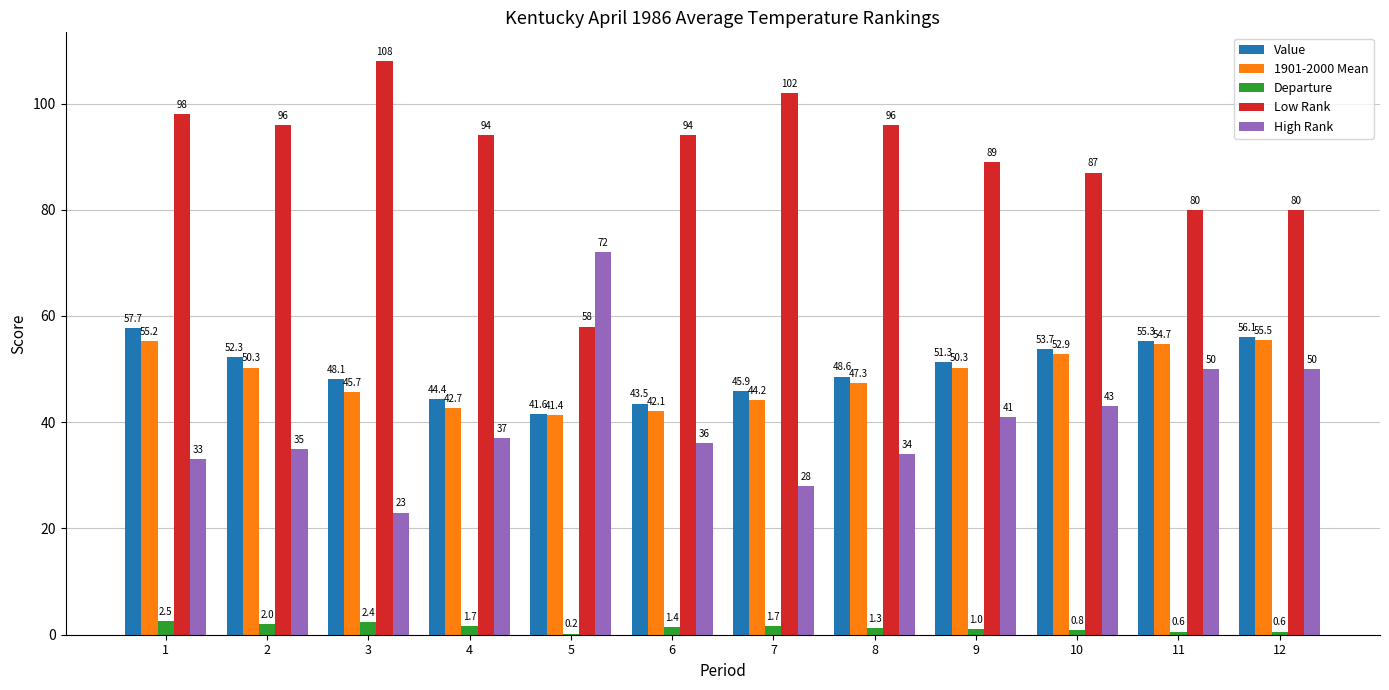

What is the approximate value of High Rank at 7?

28.0